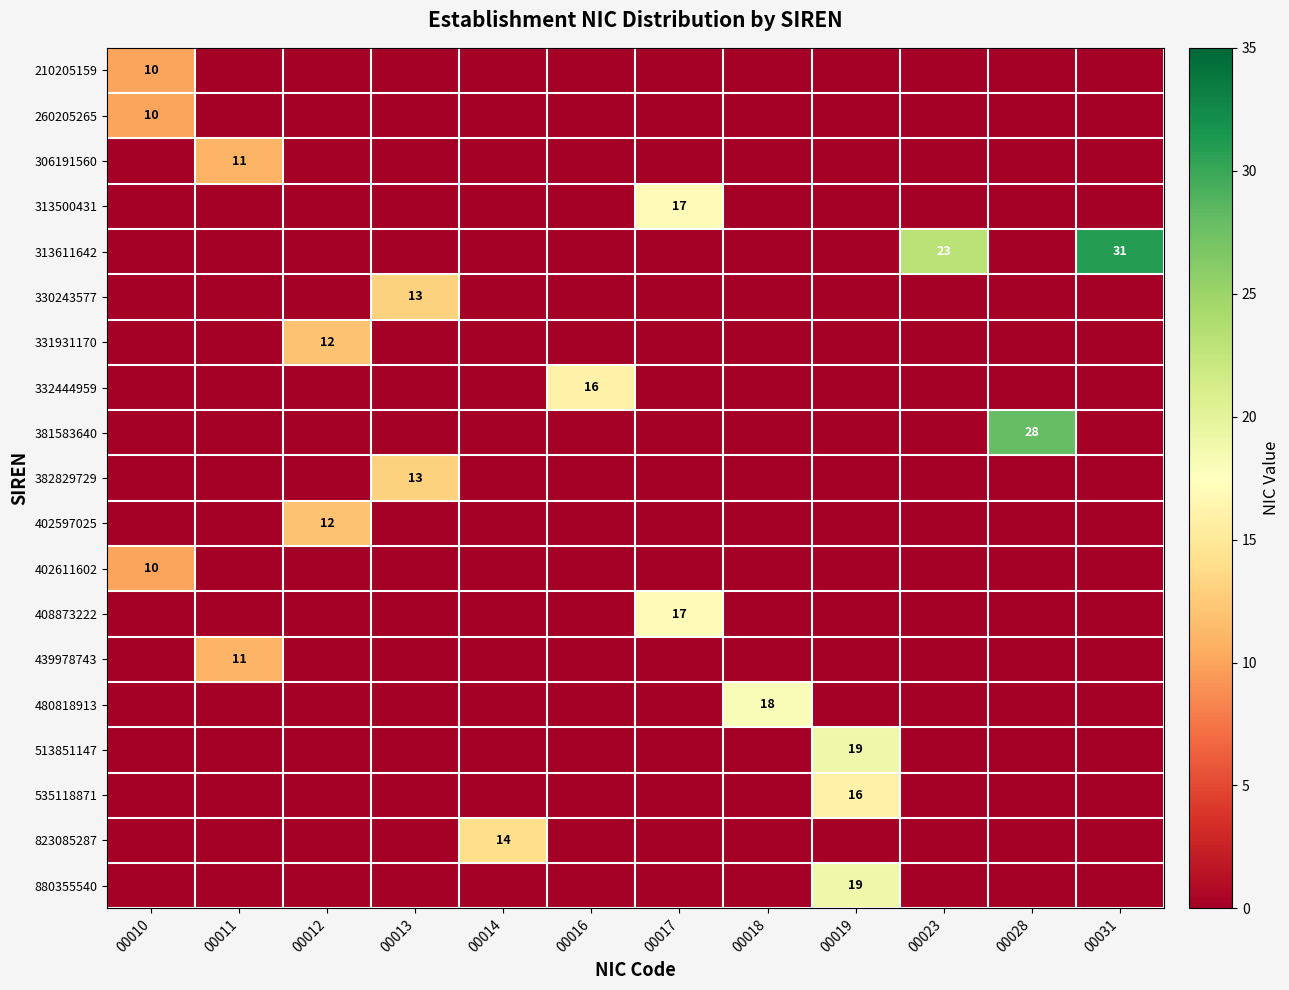

Which label corresponds to the largest value in the chart?

00031